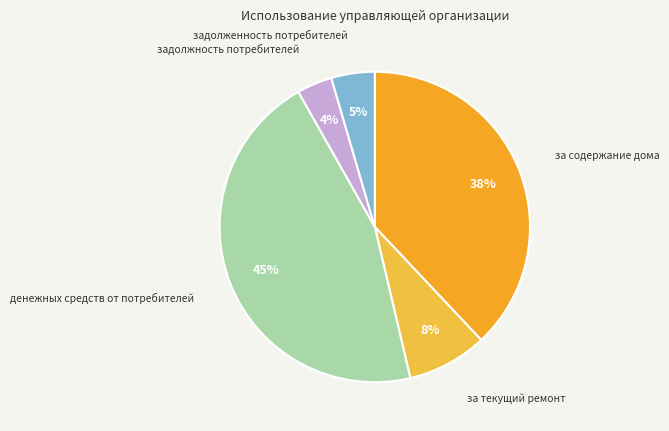

Is it true that денежных средств от потребителей is 45% of the pie?

True